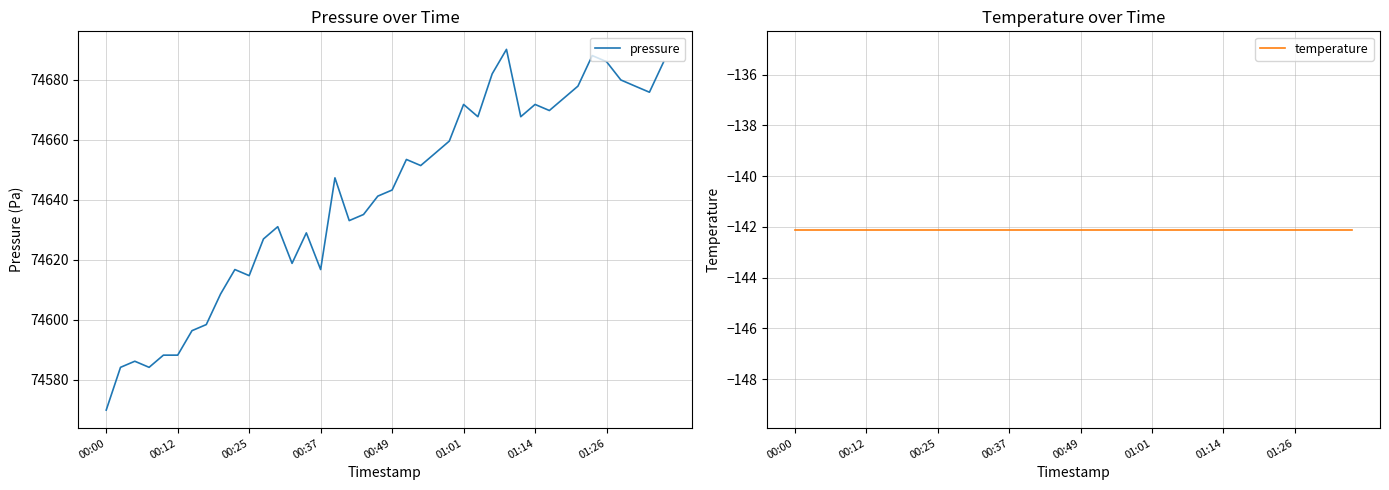

What is the maximum value for pressure?

74690.2